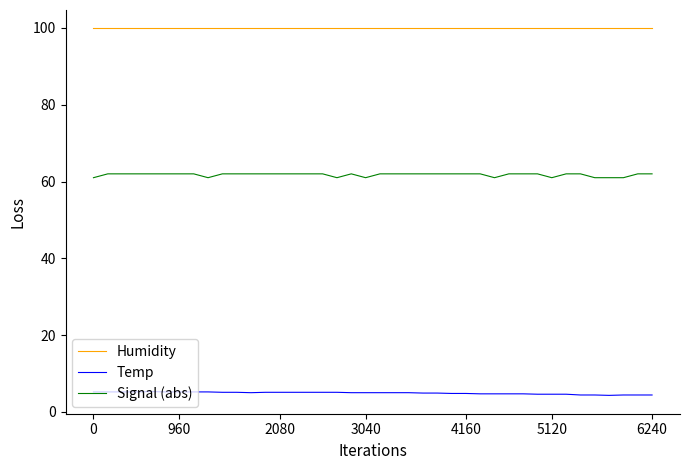

What is the greatest value displayed?

99.9